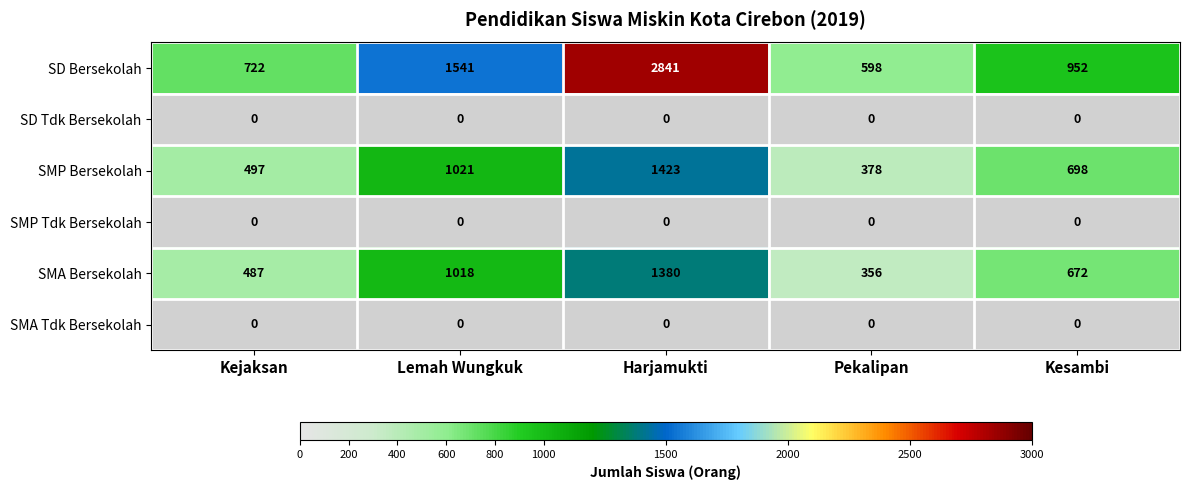

Reading left to right, what are all the values shown in this chart?

SD Bersekolah: Kejaksan=722	Lemah Wungkuk=1541	Harjamukti=2841	Pekalipan=598	Kesambi=952
SD Tdk Bersekolah: Kejaksan=0	Lemah Wungkuk=0	Harjamukti=0	Pekalipan=0	Kesambi=0
SMP Bersekolah: Kejaksan=497	Lemah Wungkuk=1021	Harjamukti=1423	Pekalipan=378	Kesambi=698
SMP Tdk Bersekolah: Kejaksan=0	Lemah Wungkuk=0	Harjamukti=0	Pekalipan=0	Kesambi=0
SMA Bersekolah: Kejaksan=487	Lemah Wungkuk=1018	Harjamukti=1380	Pekalipan=356	Kesambi=672
SMA Tdk Bersekolah: Kejaksan=0	Lemah Wungkuk=0	Harjamukti=0	Pekalipan=0	Kesambi=0